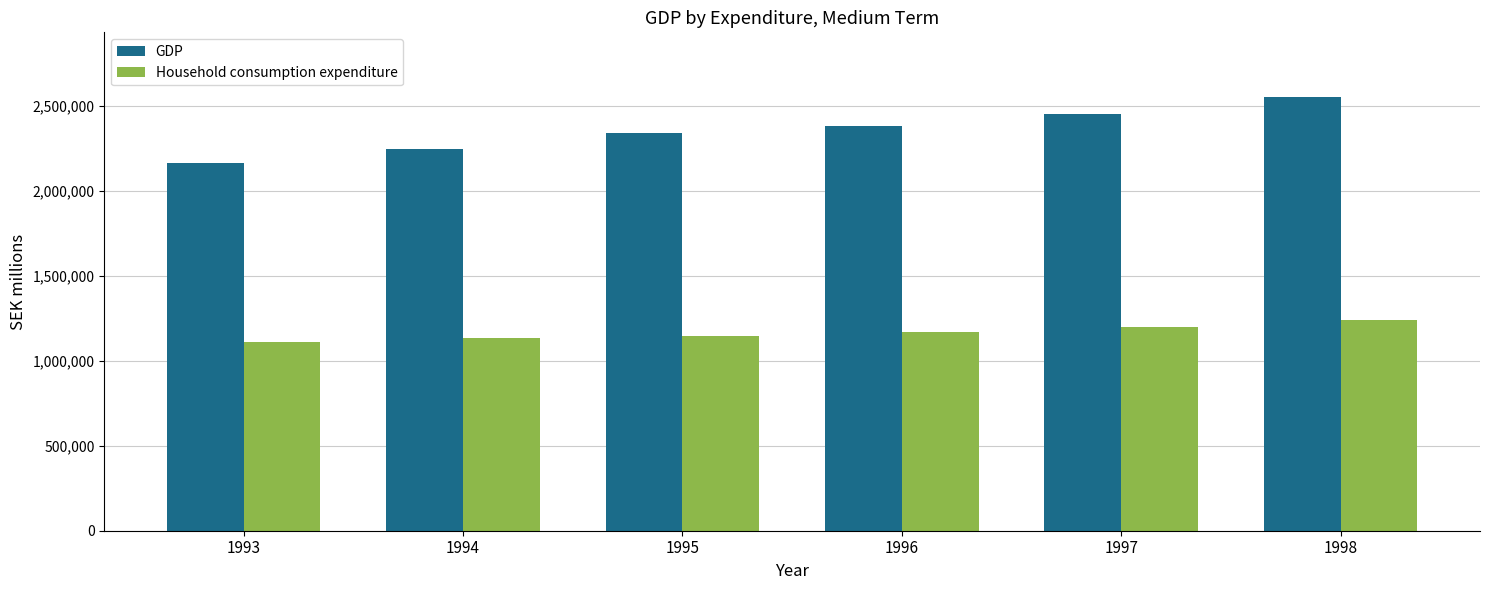

At 1998, list the series in order from smallest to largest.

Household consumption expenditure, GDP